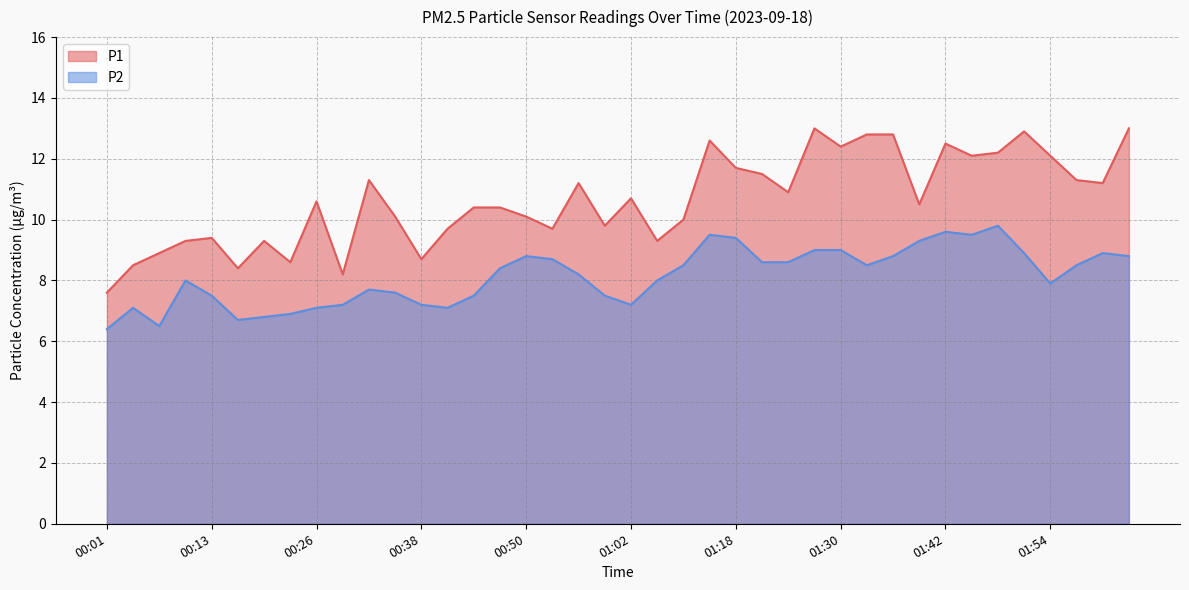

How many interior local peaks does the P2 series have?

8